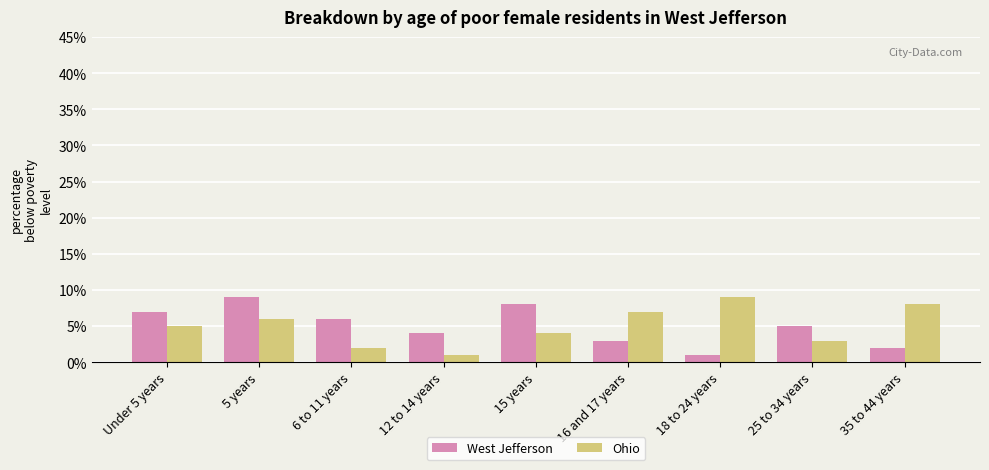

The value of West Jefferson at 6 to 11 years is 3. True or false?

False